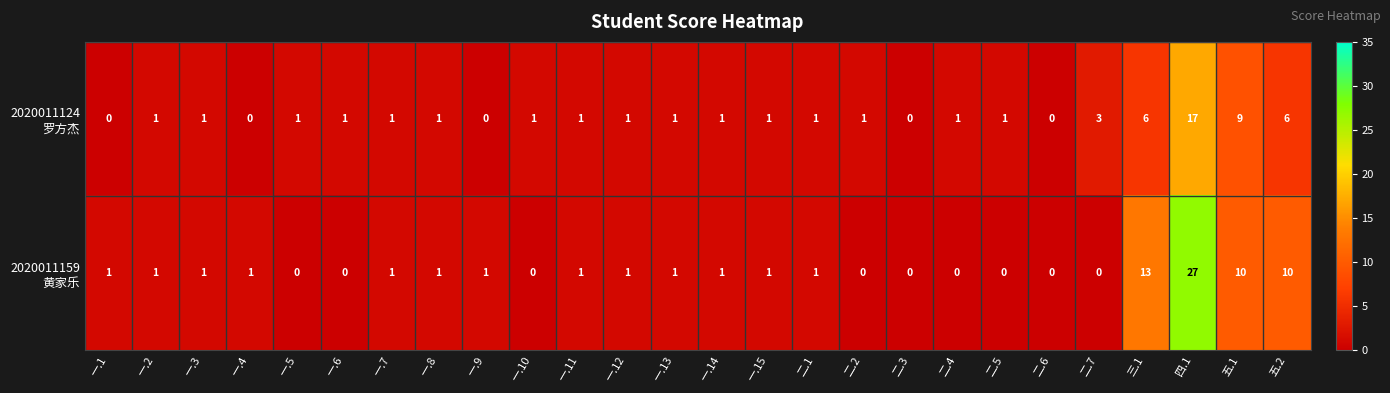

At how many categories does at least one series exceed 4?

4